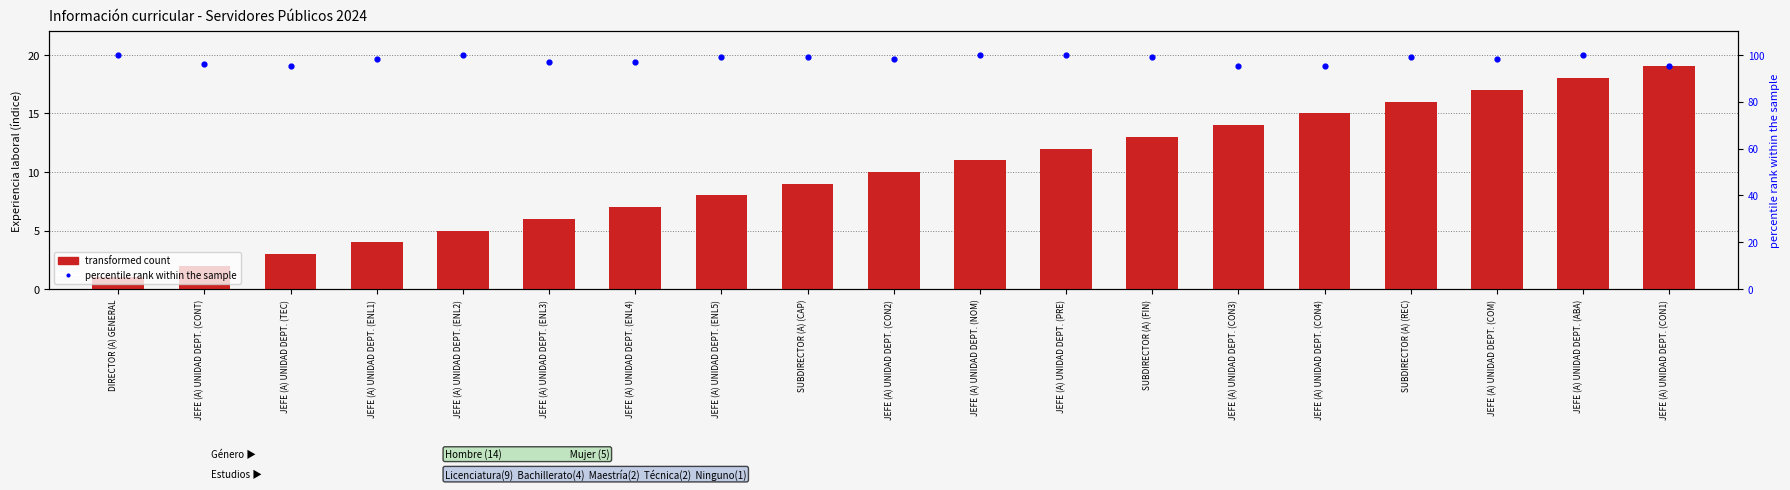

Which series has the largest total across all categories?

percentile rank within the sample